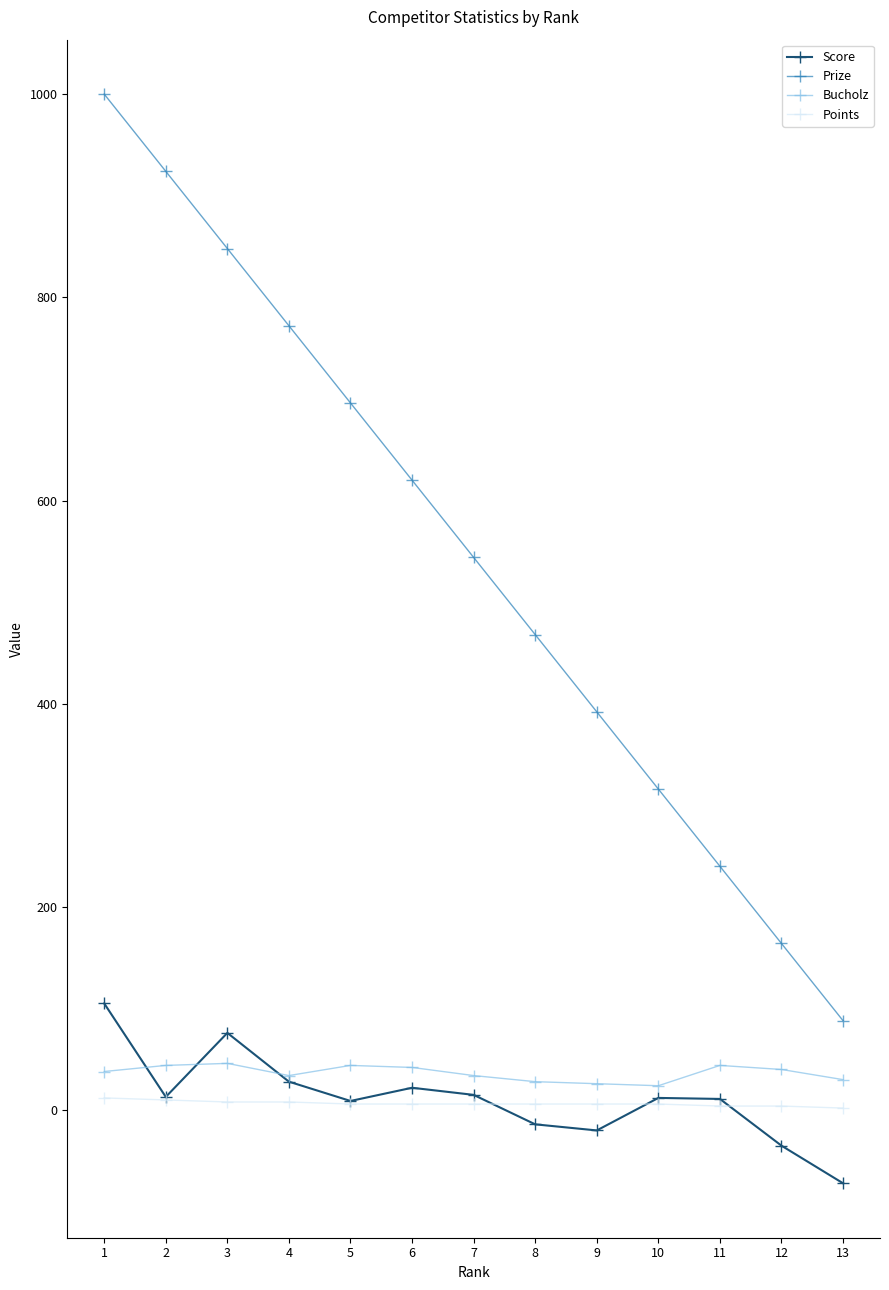

What is the minimum value shown in the chart?

-72